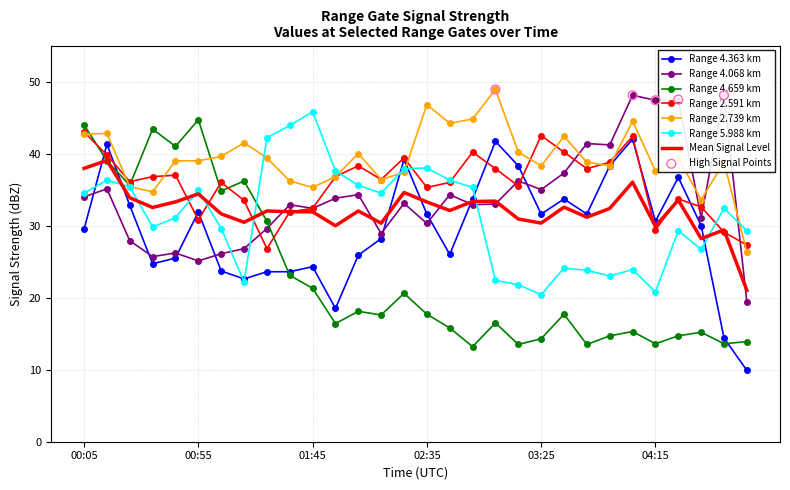

At which category is the sum across all series the highest?

00:15